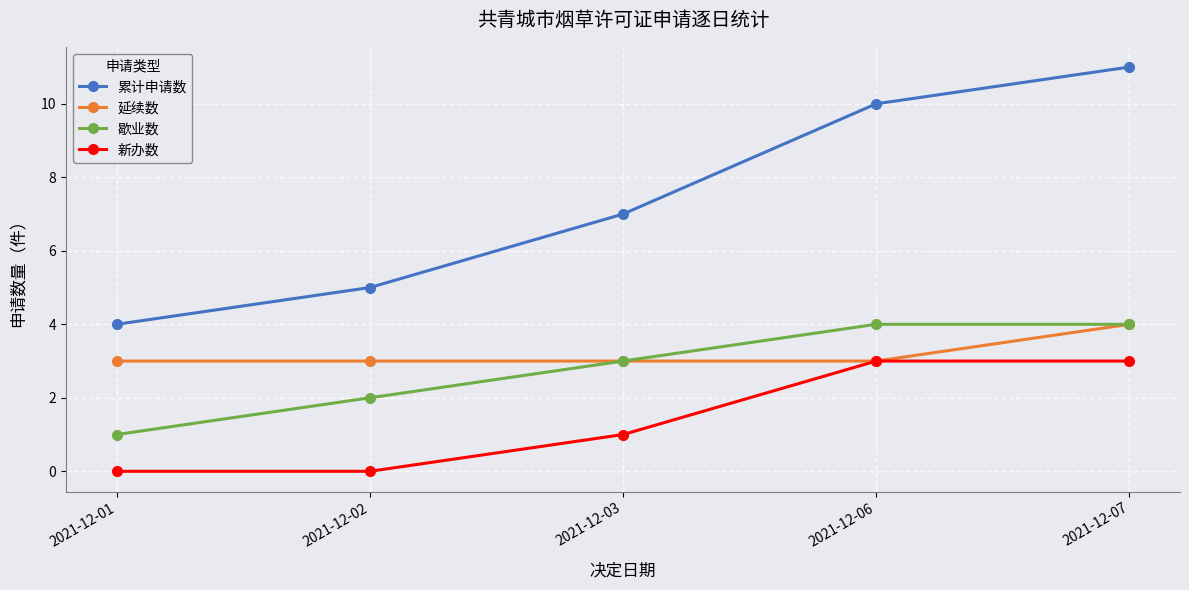

Is it true that 歇业数 equals 5 at 2021-12-03?

False